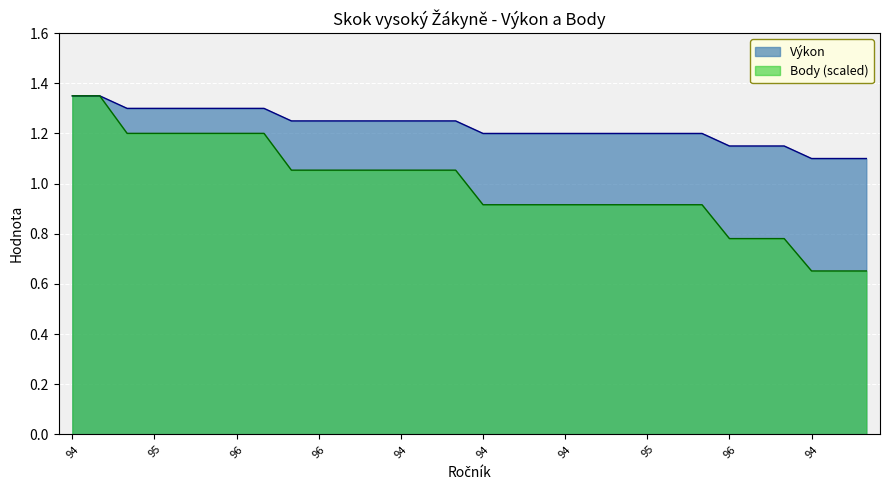

What is the spread (max minus min) of values at 95?

0.1